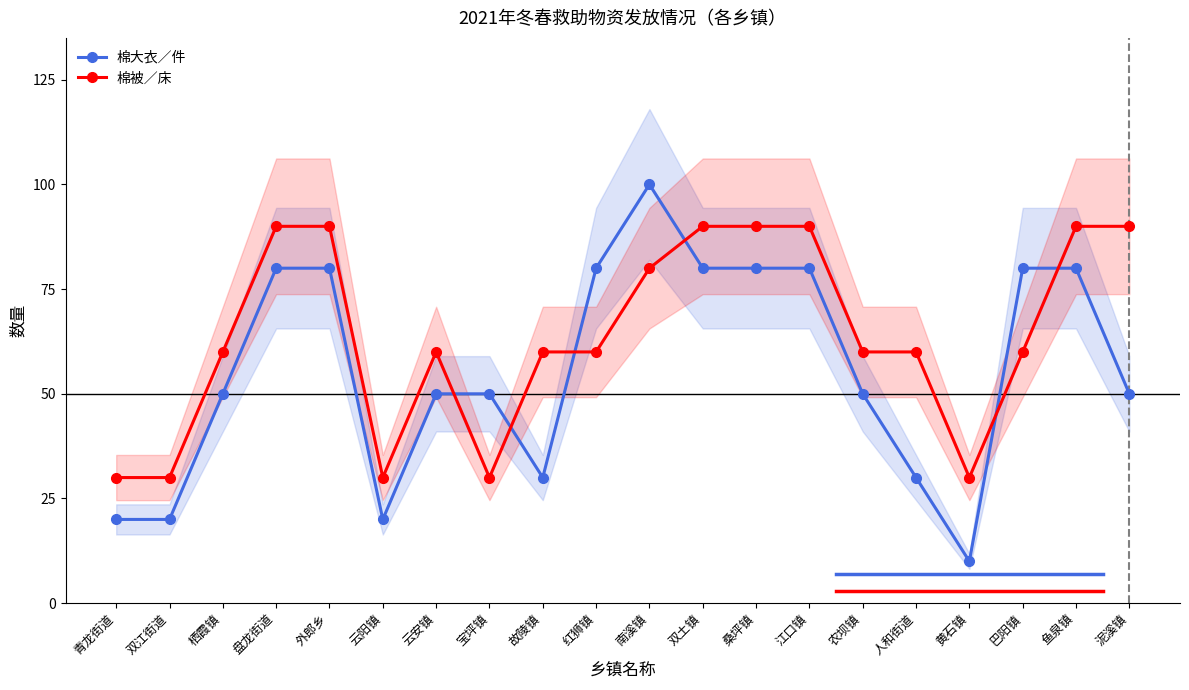

At which category does 棉大衣／件 reach its first local peak?

南溪镇